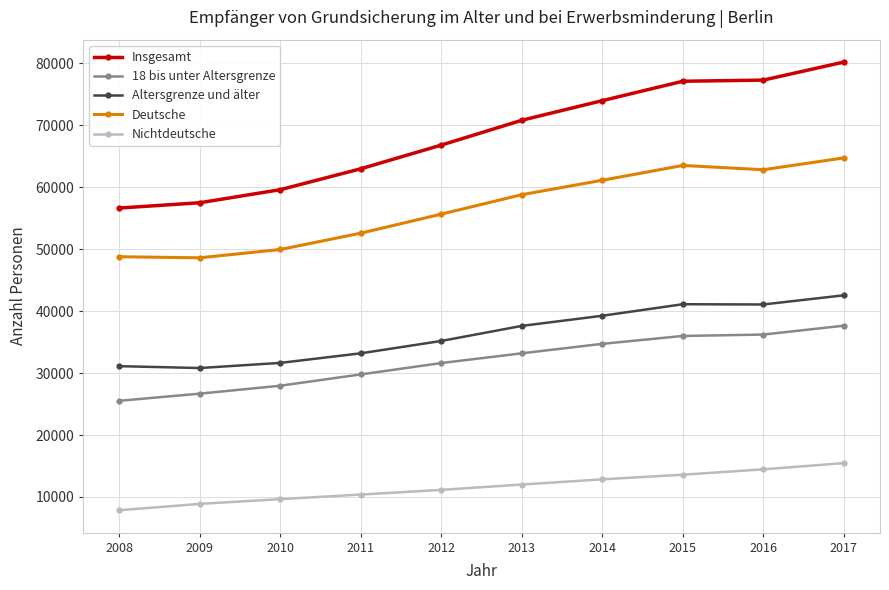

True or false: Deutsche and Nichtdeutsche cross at least once.

False